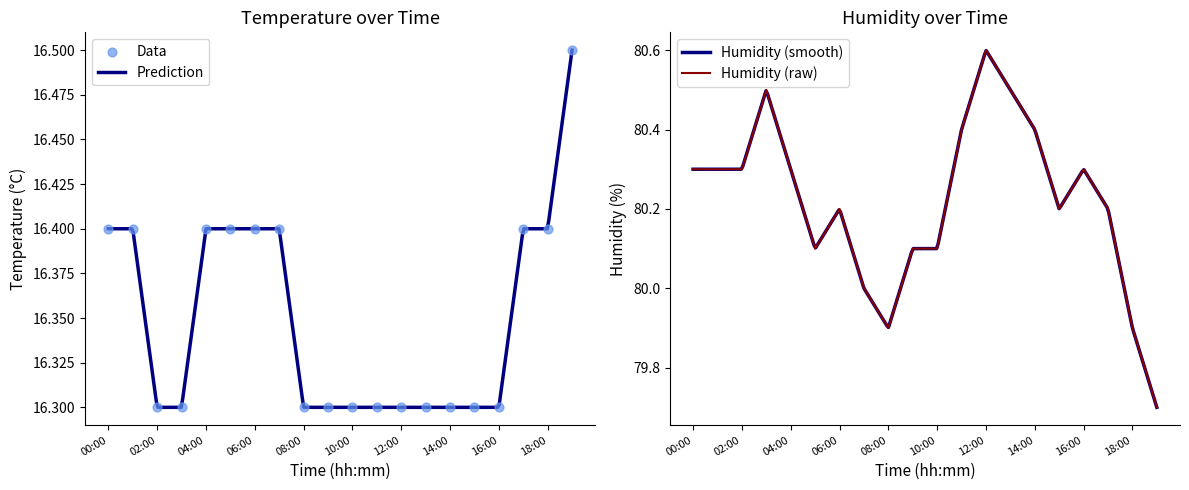

Which series contains the highest Y value?

humidity